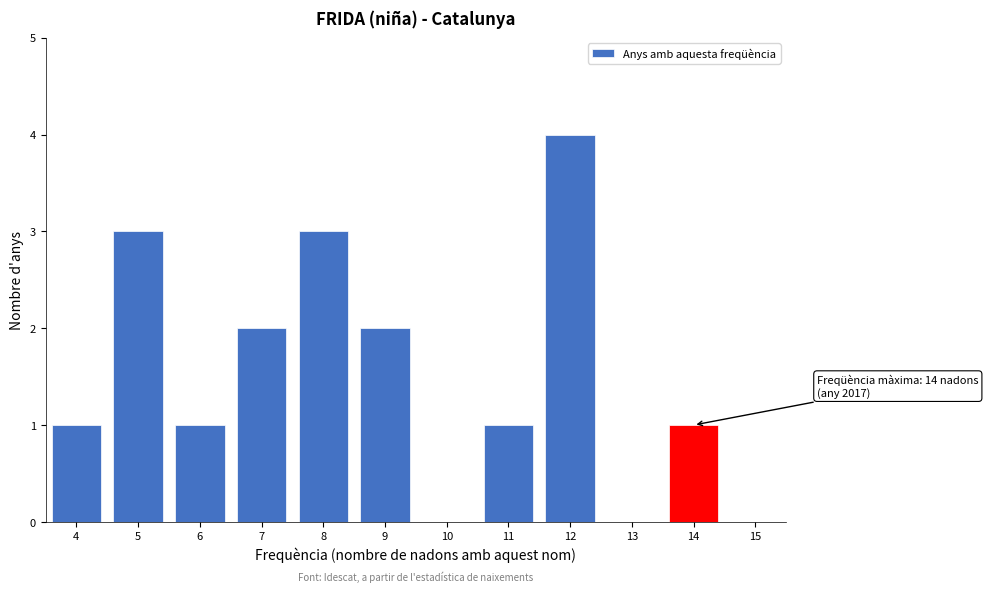

Over which range of the x-axis is the bar tallest?

11.5 to 12.5